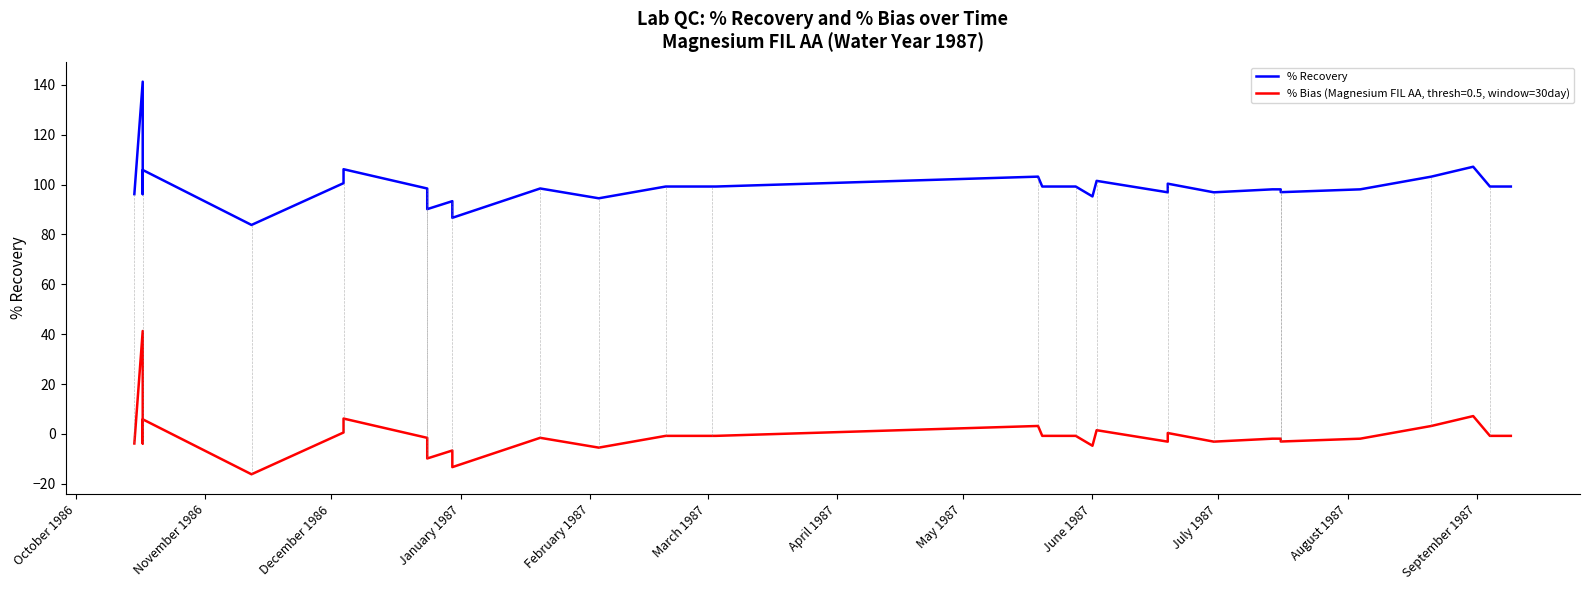

How many data points are above 98?

25